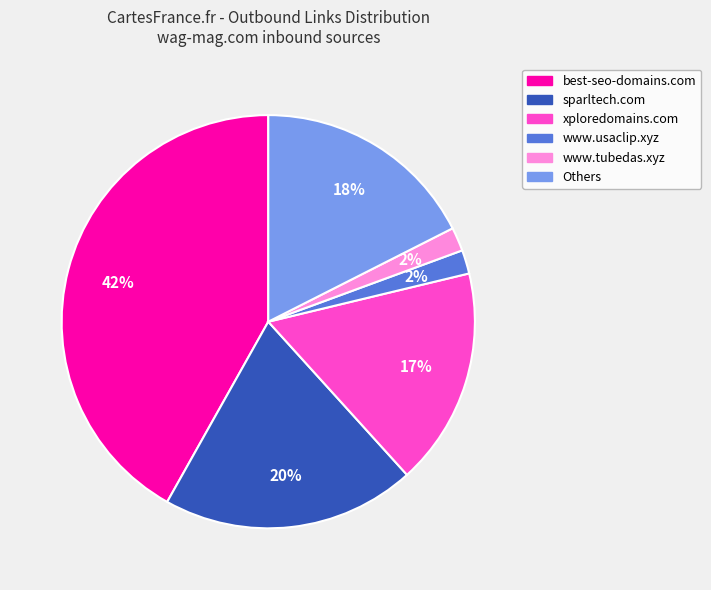

How many slices are in this pie chart?

6